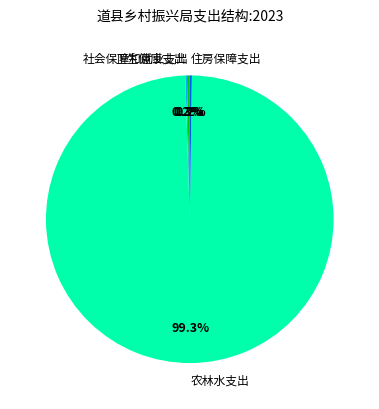

How much of the chart is everything except 农林水支出?

0.7%